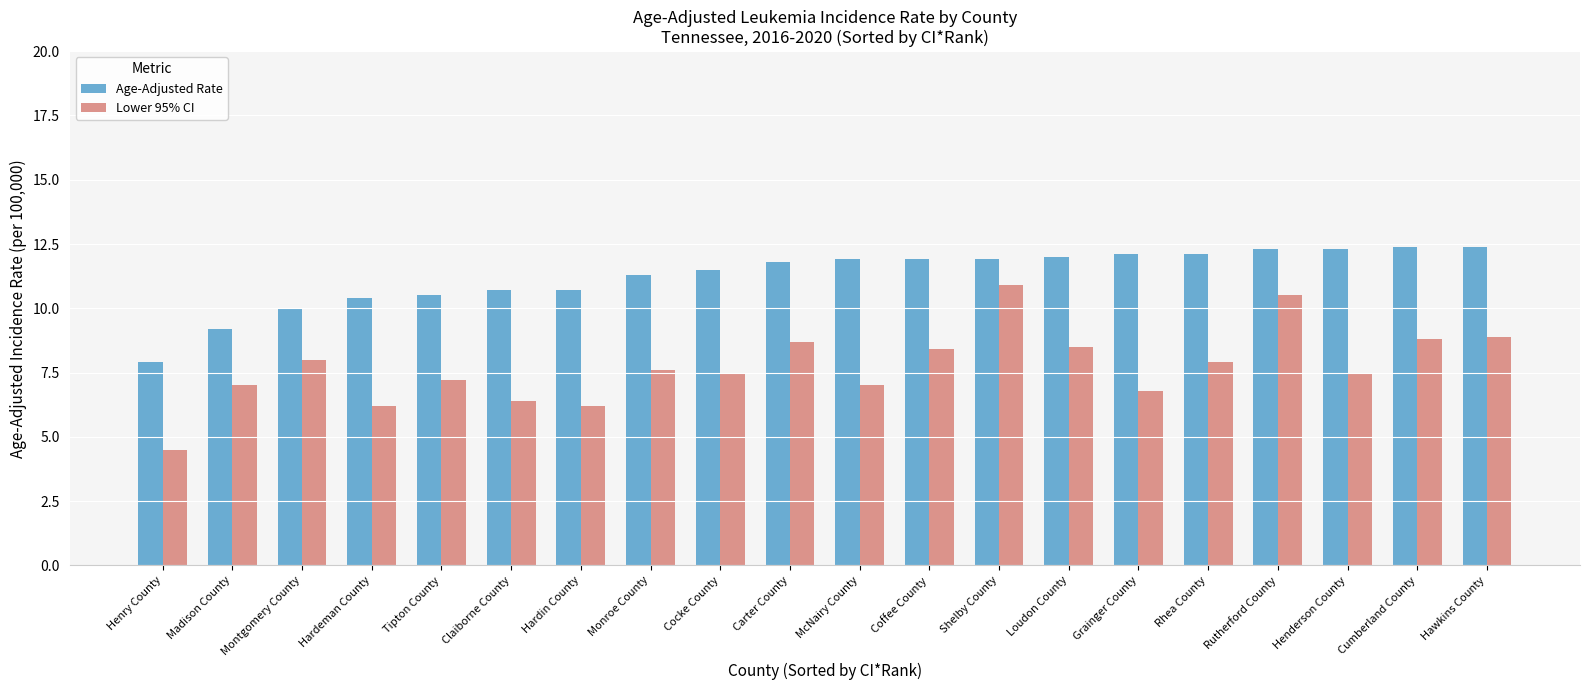

Read the Age-Adjusted Rate value at Shelby County.

11.9